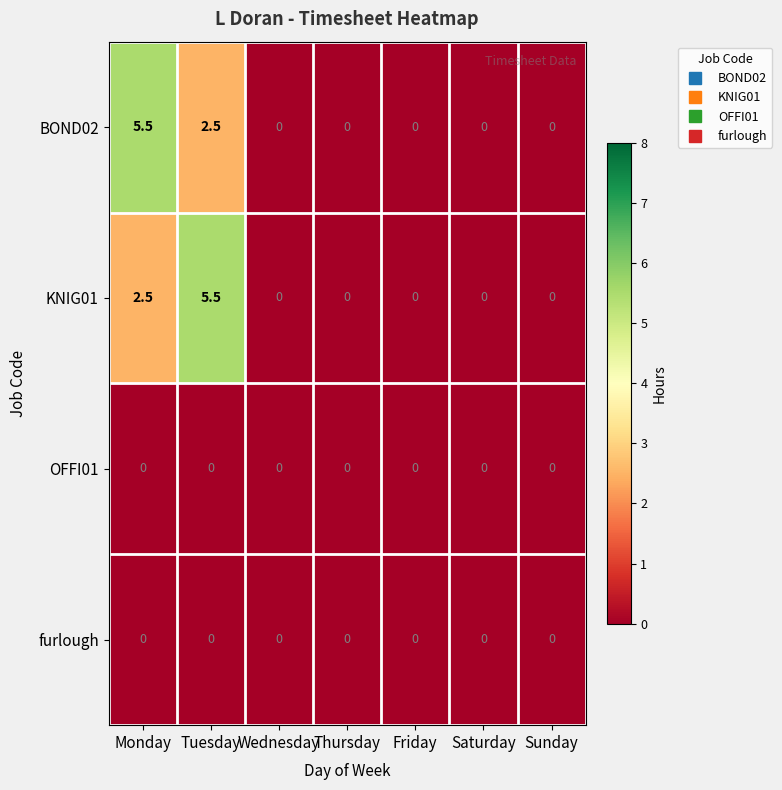

The BOND02 series shows 0.0 at Wednesday. True or false?

True